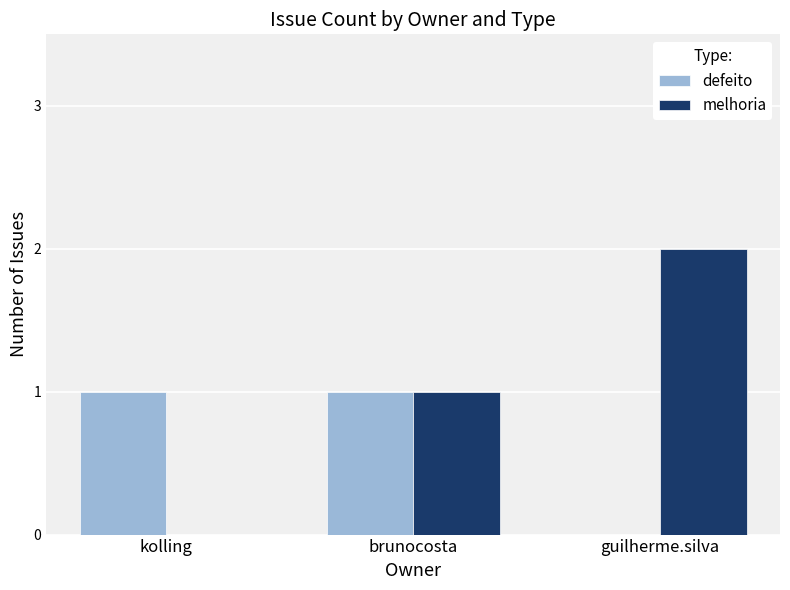

Reading left to right, what are all the values shown in this chart?

defeito: 1	1	0
melhoria: 0	1	2